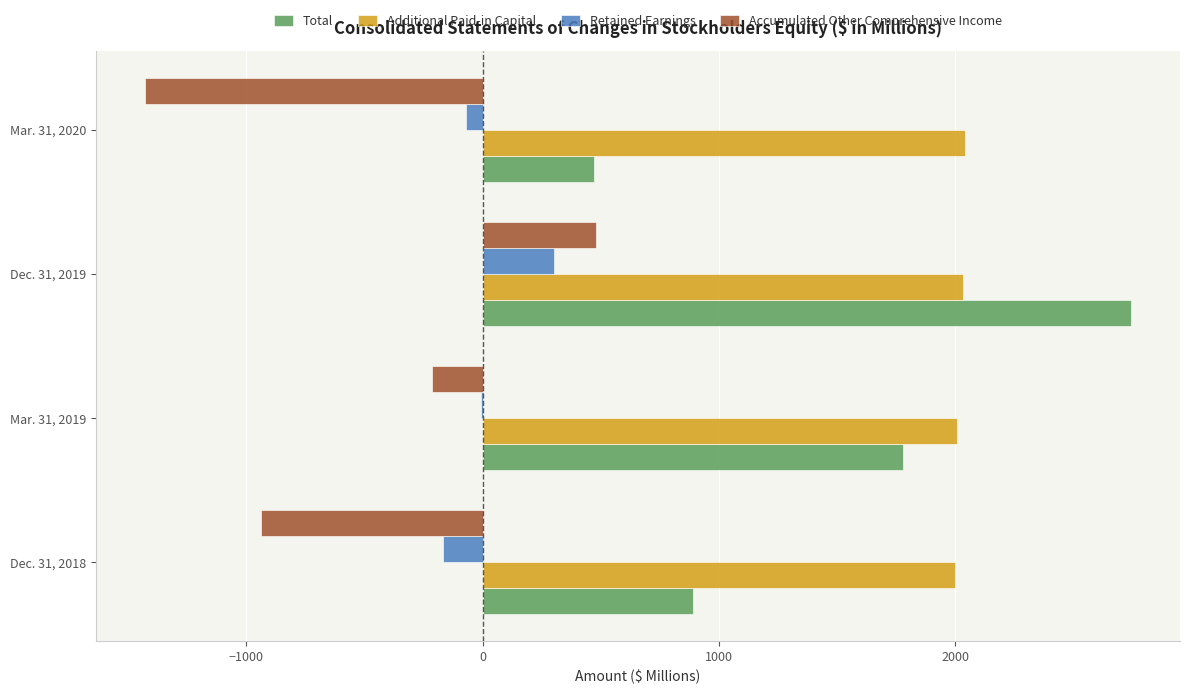

Is the value of Additional Paid-in Capital at Mar. 31, 2019 greater than the value of Retained Earnings at Dec. 31, 2019?

Yes